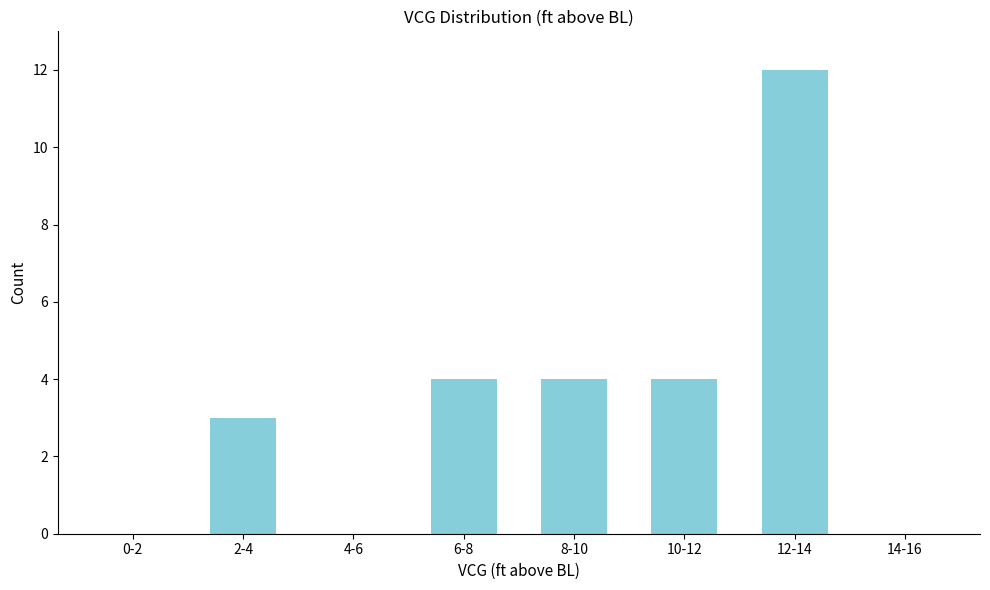

Reading left to right, extract all data points from this chart.

0-2=0	2-4=3	4-6=0	6-8=4	8-10=4	10-12=4	12-14=12	14-16=0